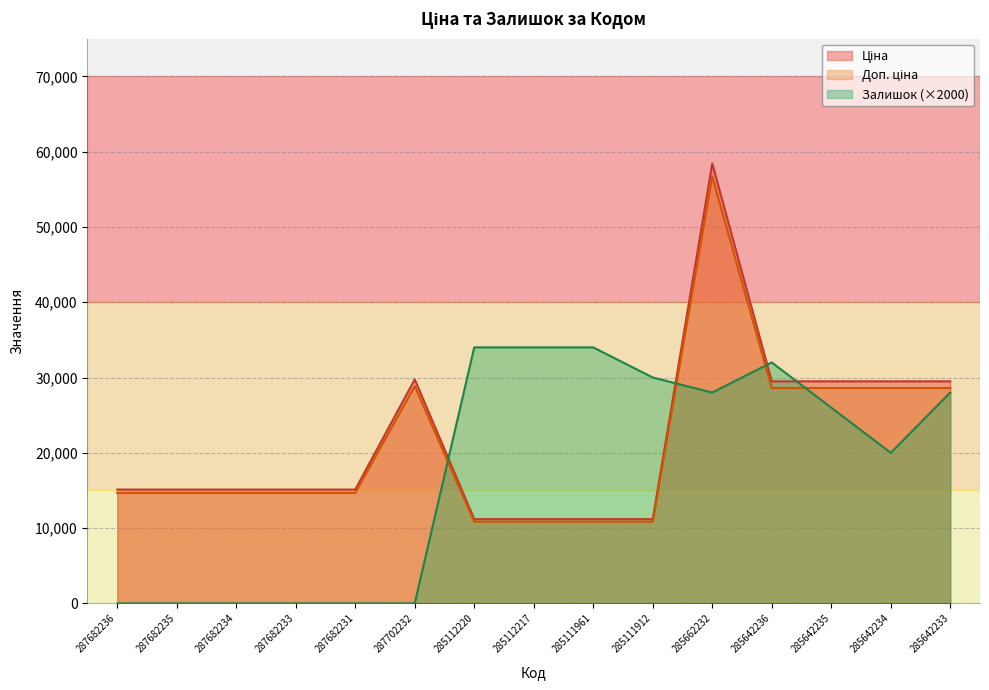

True or false: Ціна has a value of 90436.3 at 285662232.

False